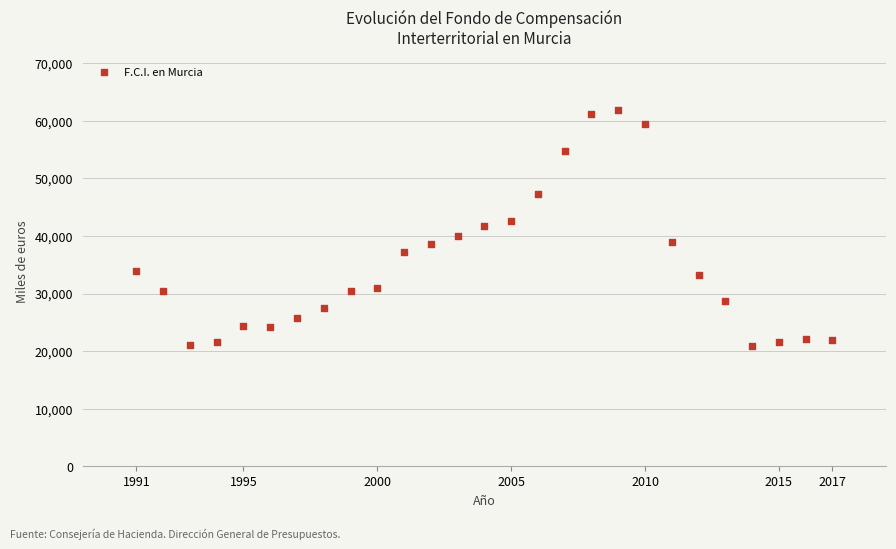

What is the range of Y values (max minus min)?

40931.5